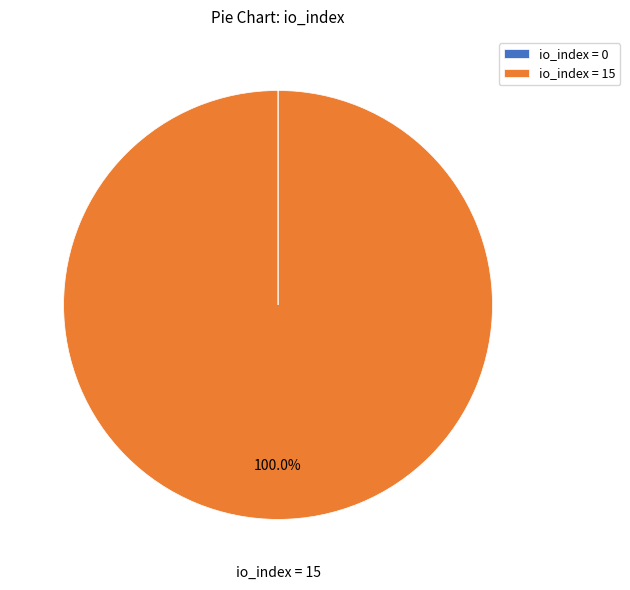

Is there a majority slice in this chart?

Yes